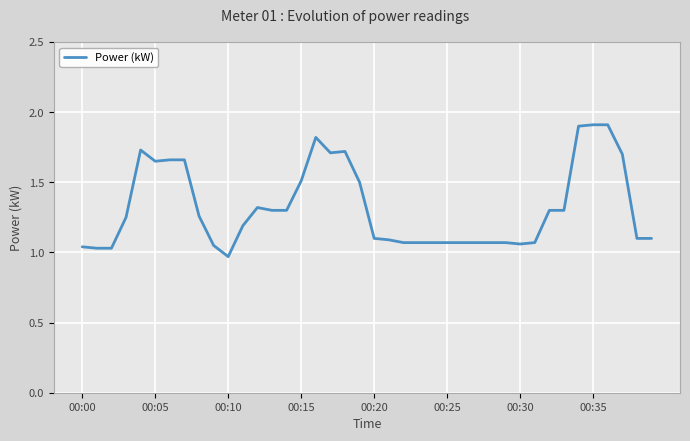

What is the maximum value shown in the chart?

1.9